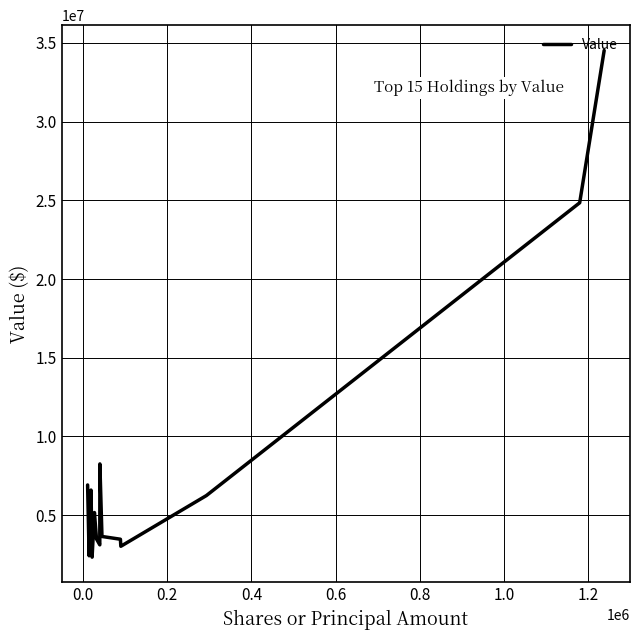

What is the minimum value shown in the chart?

2332000